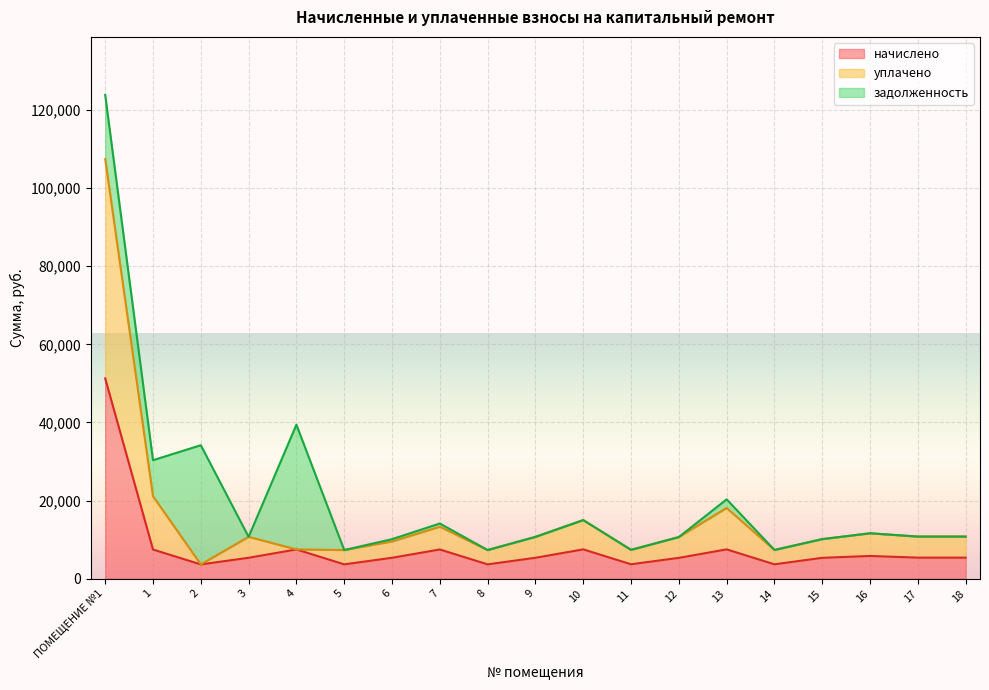

What is the label of the 9th point from the right?

10